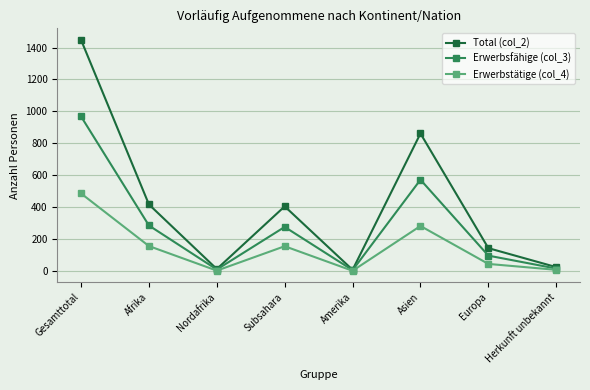

Which series changed the most between Nordafrika and Europa?

Total (col_2)